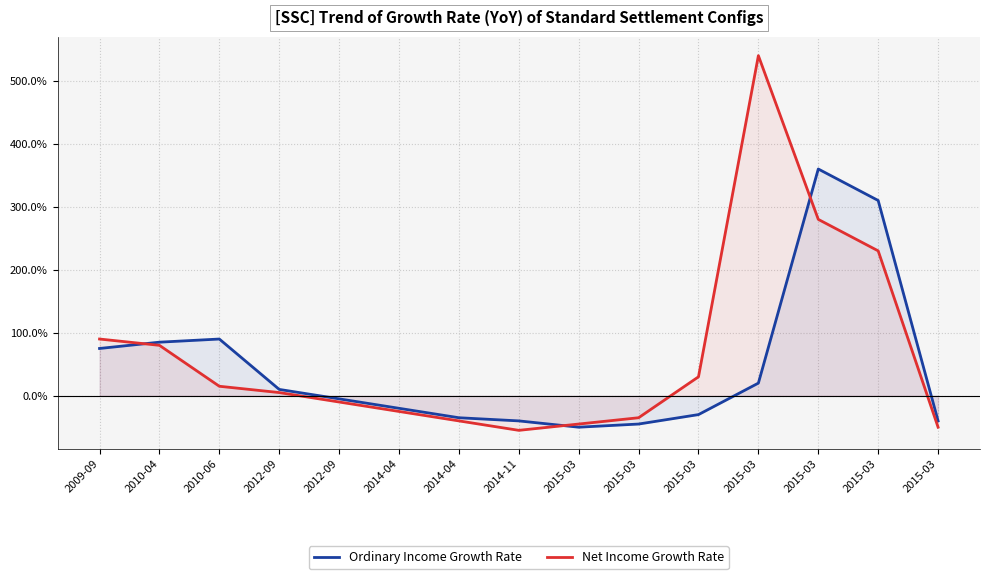

How many values in the Ordinary Income Growth Rate series exceed -5?

7